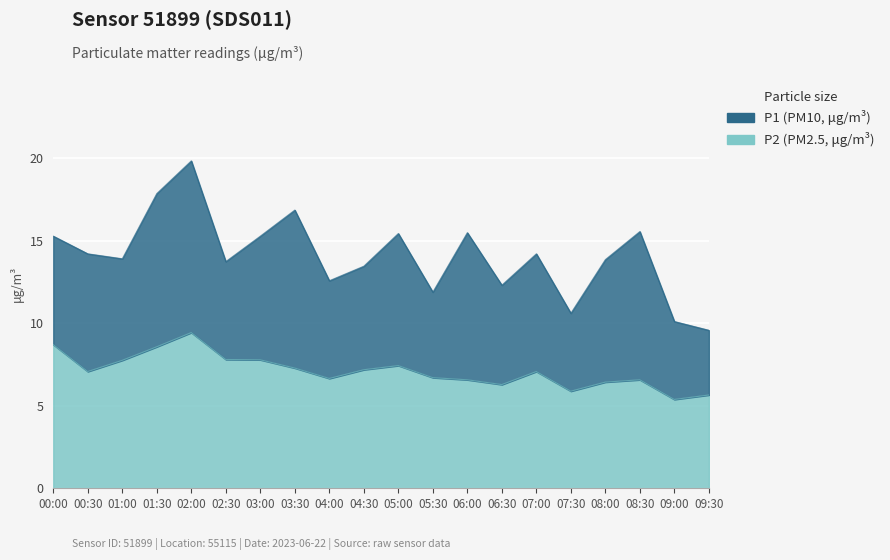

Which has a higher value, 08:00 or 02:30?

08:00